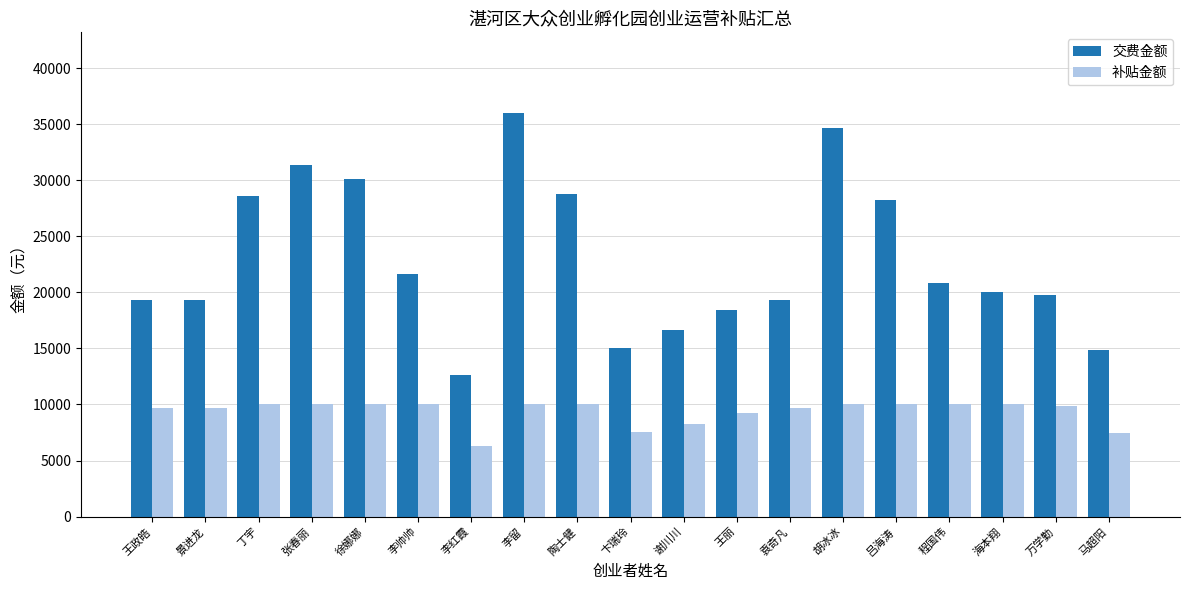

What are all the series names shown in the legend?

交费金额, 补贴金额